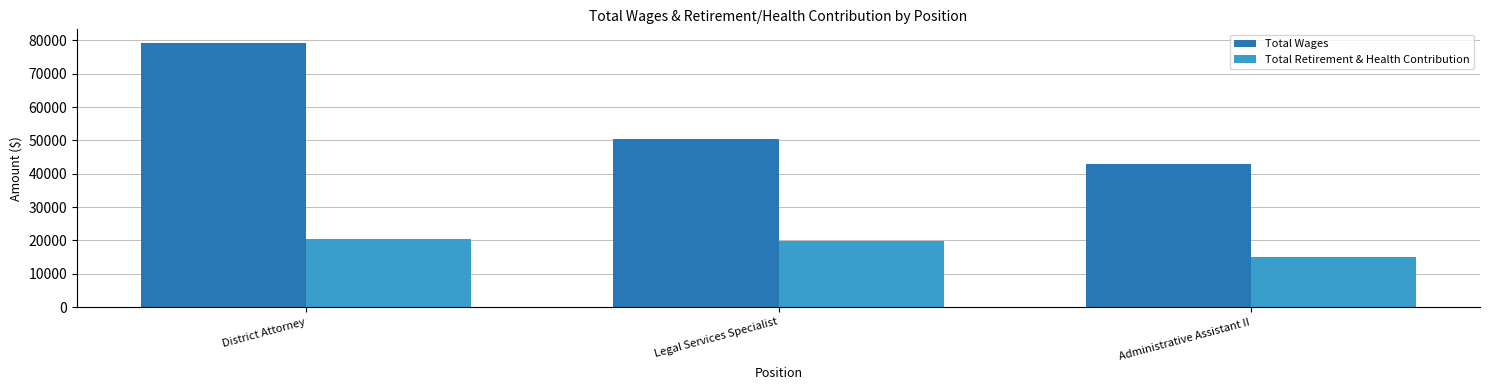

How many values in the Total Retirement & Health Contribution series are below 19908?

1